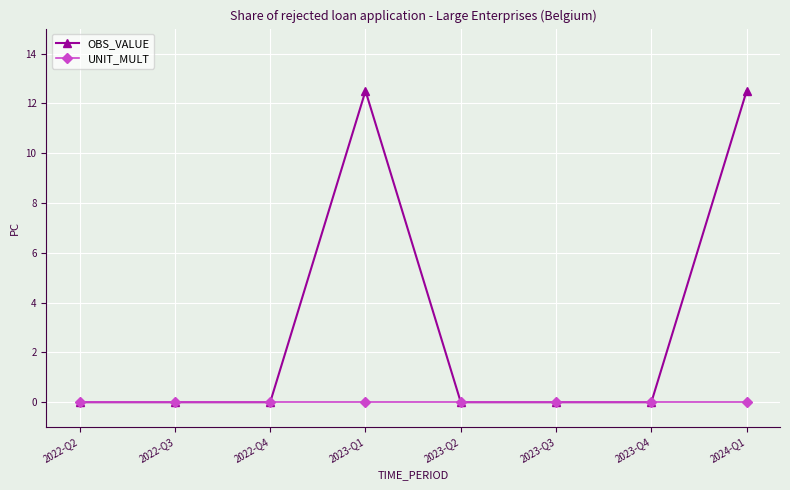

The value of OBS_VALUE at 2023-Q1 is 12.5. True or false?

True